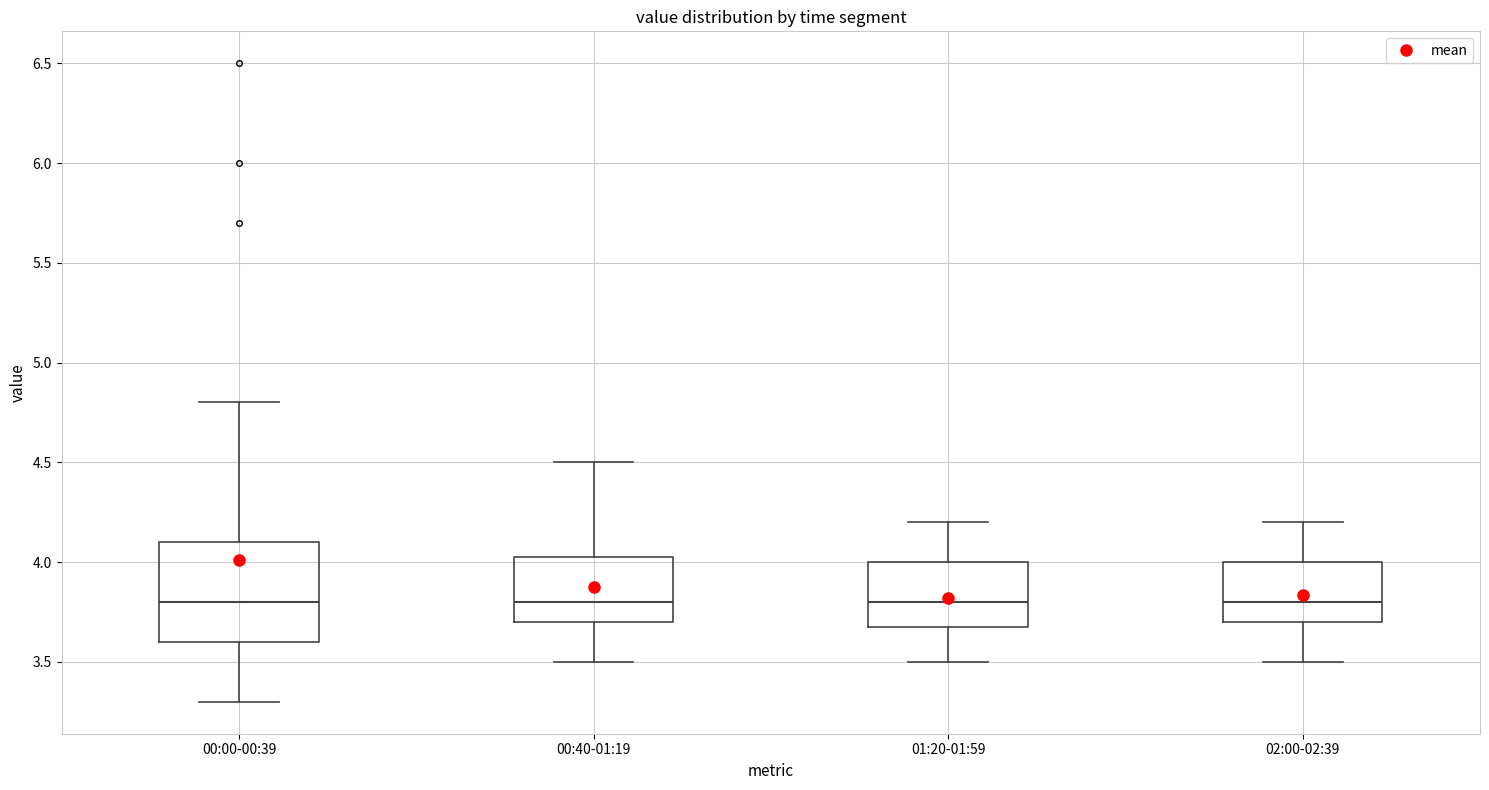

Reading left to right, transcribe this box plot: for each box, give where its median line is, the range the box spans, and where its two whiskers end, as read against the y-axis. The values are not printed on the chart, so give them approximately, as read against the axis.

00:00-00:39: median 3.80, box 3.60 to 4.10, whiskers 3.30 to 4.80
00:40-01:19: median 3.80, box 3.70 to 4.05, whiskers 3.50 to 4.50
01:20-01:59: median 3.80, box 3.70 to 4.00, whiskers 3.50 to 4.20
02:00-02:39: median 3.80, box 3.70 to 4.00, whiskers 3.50 to 4.20